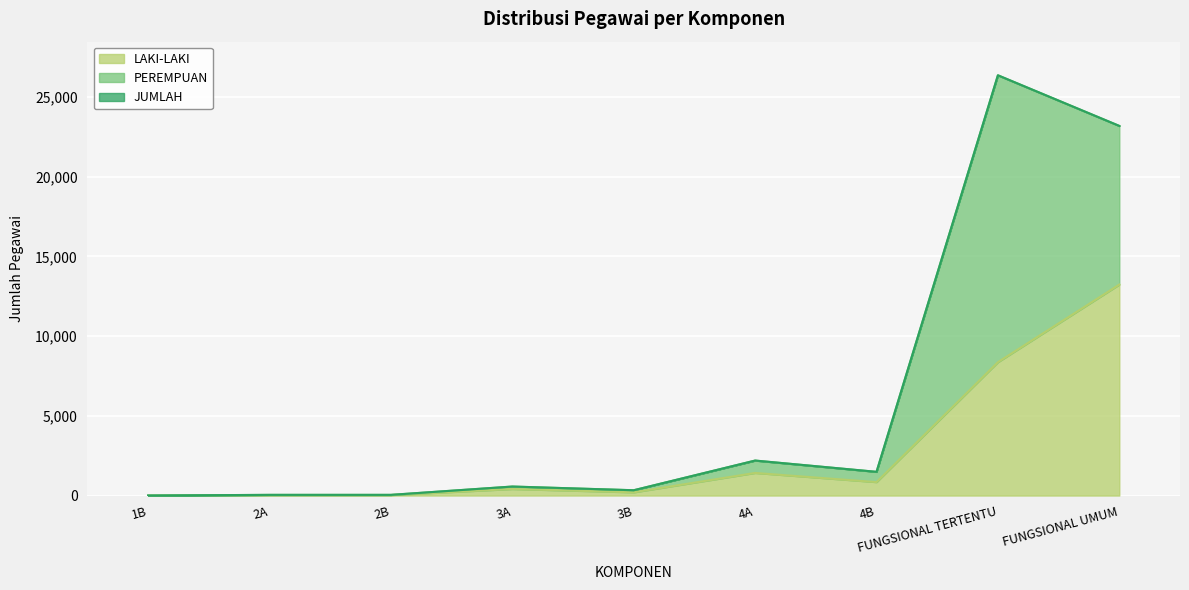

At which category is the sum across all series the highest?

FUNGSIONAL TERTENTU